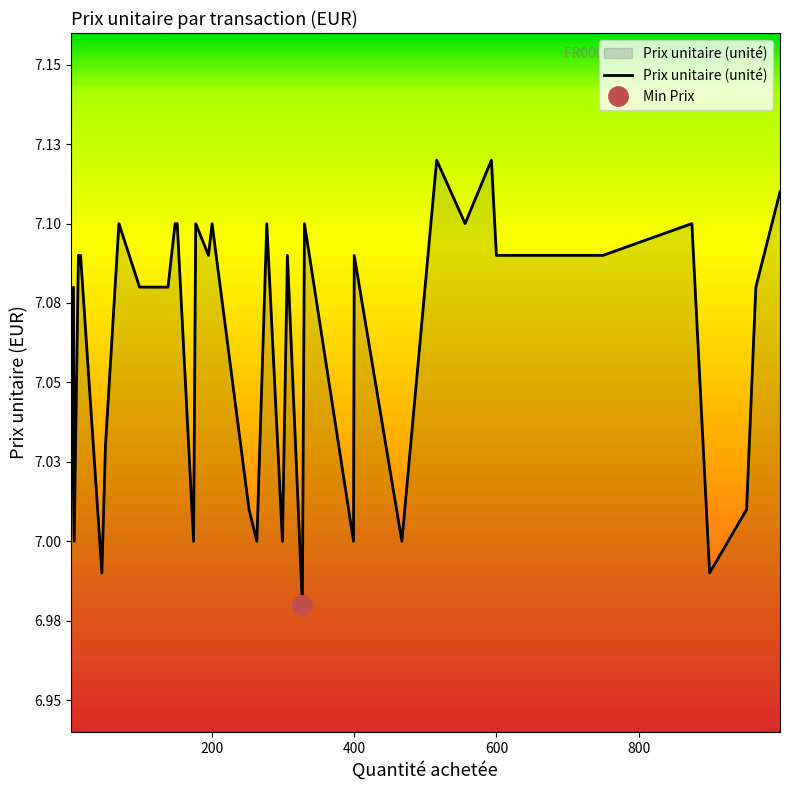

How many interior local peaks (higher than both neighbors) does the data have?

11